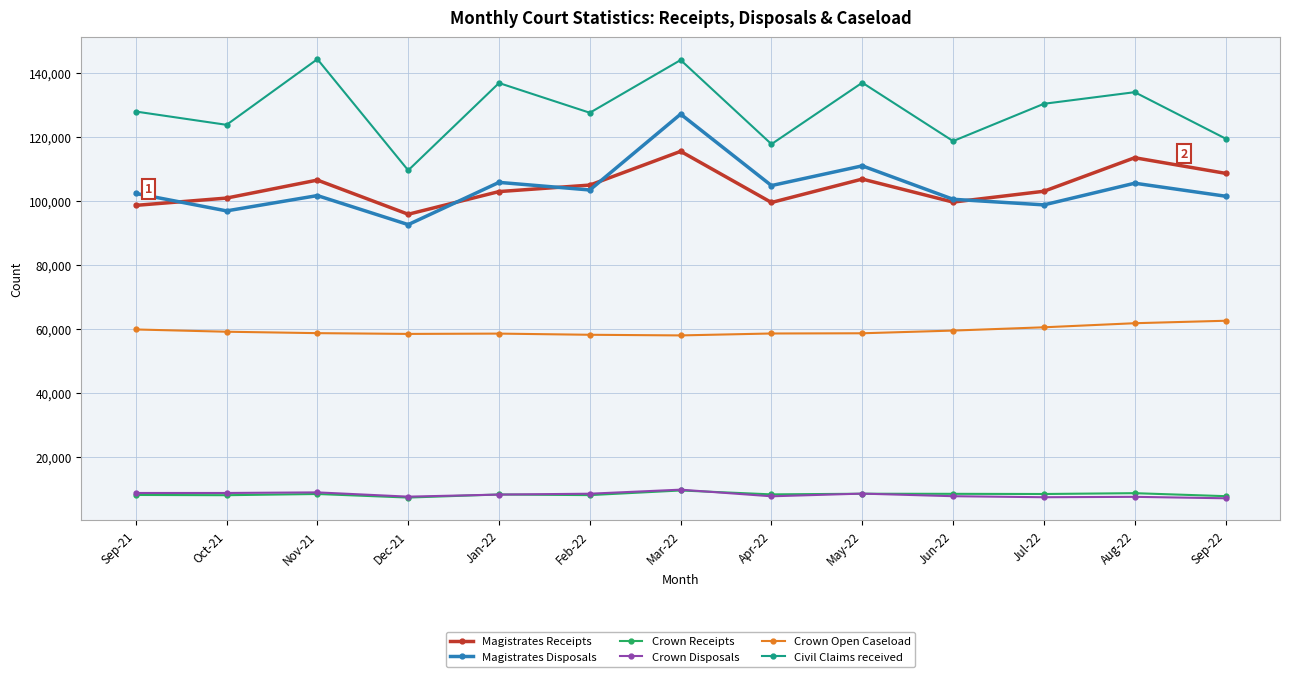

True or false: Magistrates Receipts and Crown Disposals intersect in this chart.

False